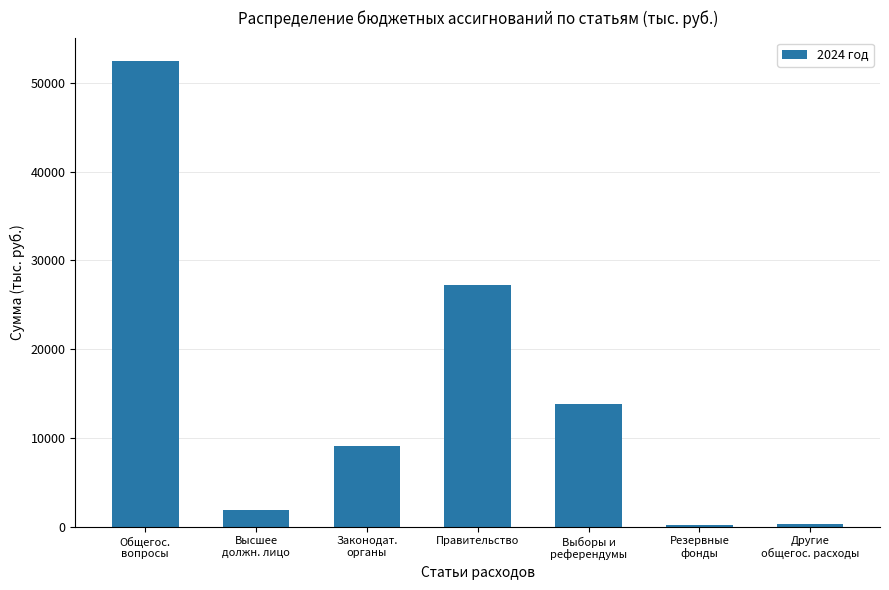

Approximately how many times larger is the value at Правительство compared to Высшее
должн. лицо?

14.6